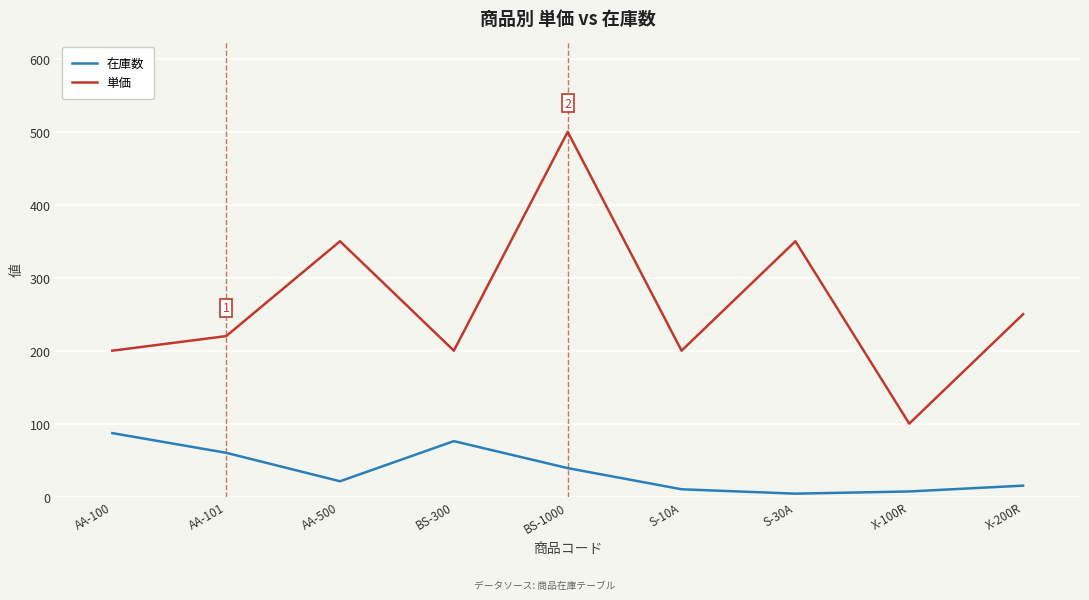

At which category does the chart reach its peak across all series?

BS-1000